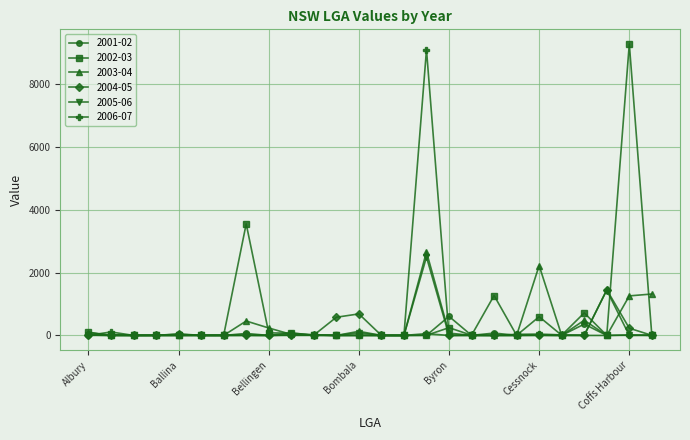

True or false: 2004-05 has more than 0 interior local peaks.

True